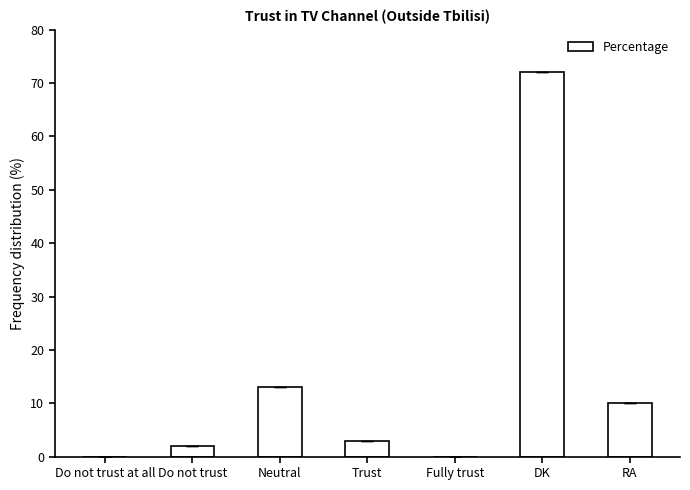

How many data points does each series have?

7